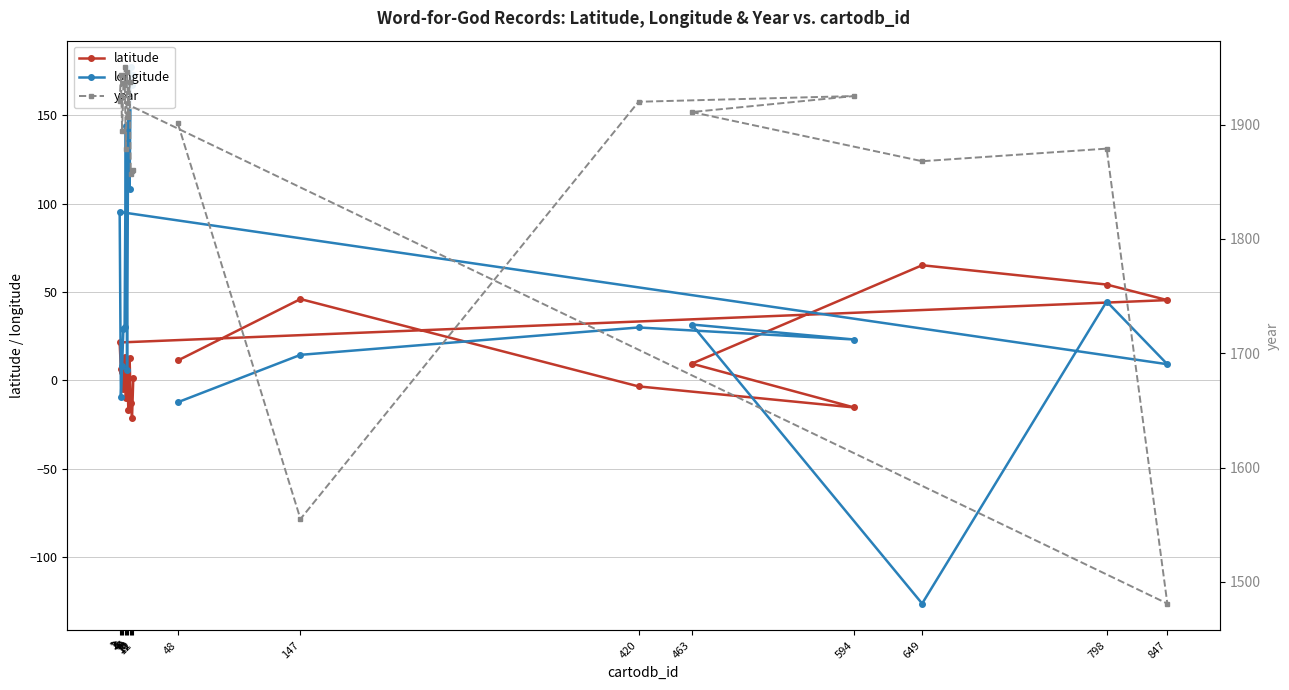

What is the value of the longitude point at the 6th from the left?

-126.2